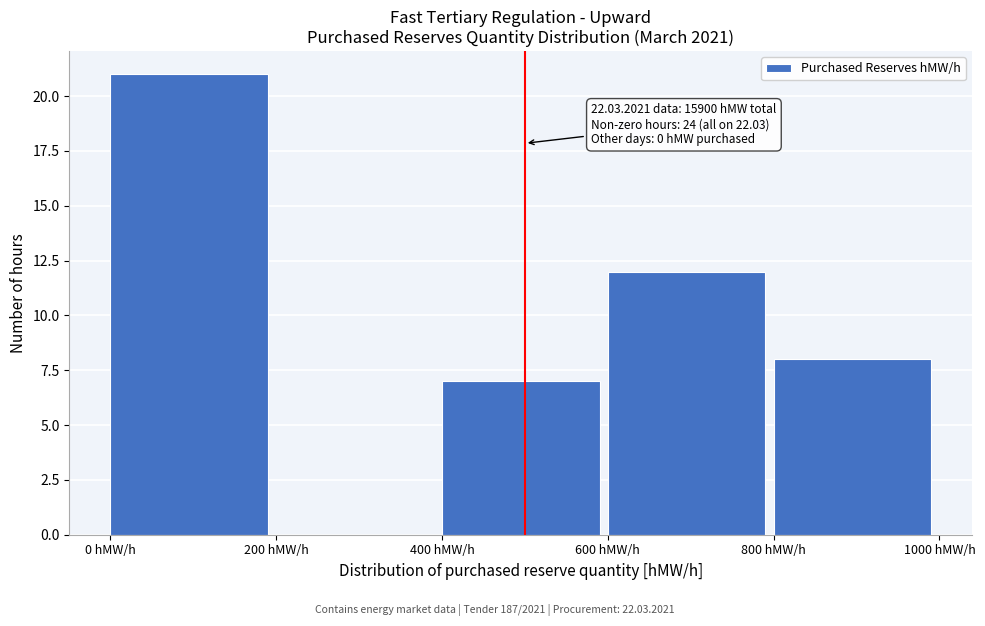

Which range on the x-axis has the tallest bar?

0 to 200